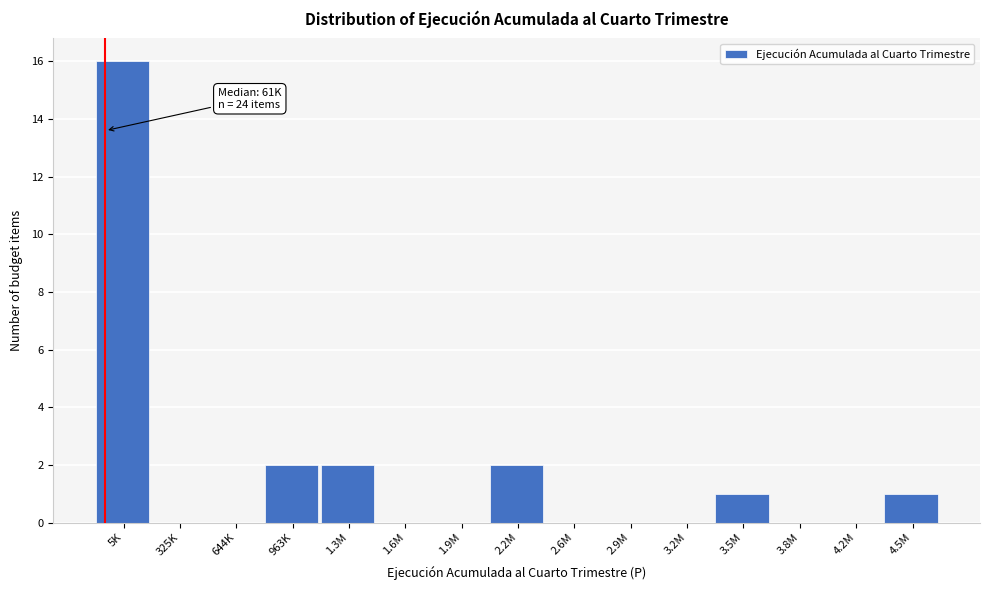

Reading left to right, list all the values displayed in this chart.

5K=16	325K=0	644K=0	963K=2	1.3M=2	1.6M=0	1.9M=0	2.2M=2	2.6M=0	2.9M=0	3.2M=0	3.5M=1	3.8M=0	4.2M=0	4.5M=1